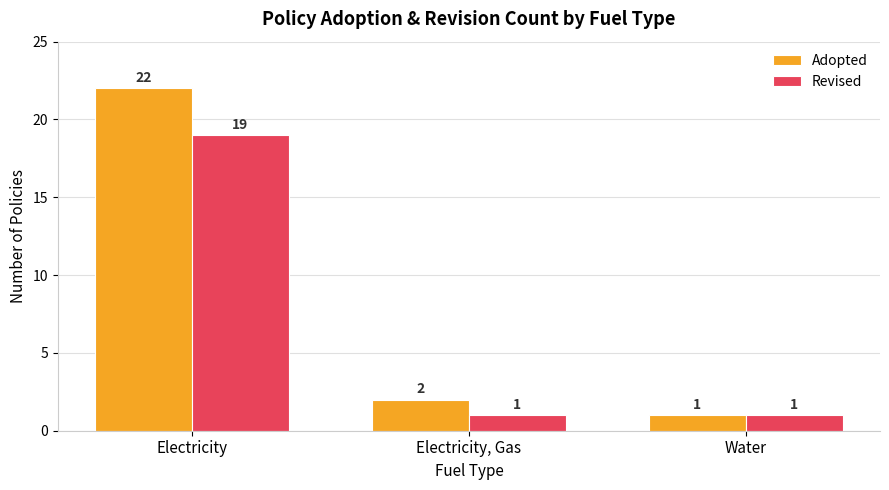

Between Electricity, Gas and Water, which series saw the biggest shift?

Adopted